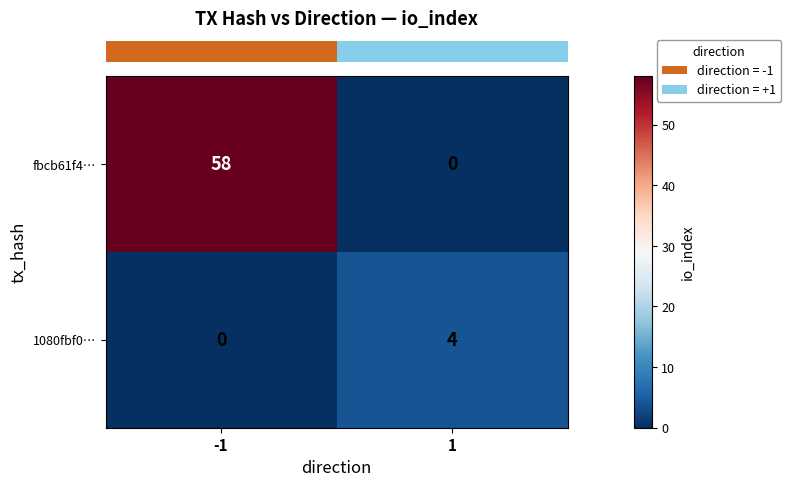

Which series has the largest total across all categories?

fbcb61f4…